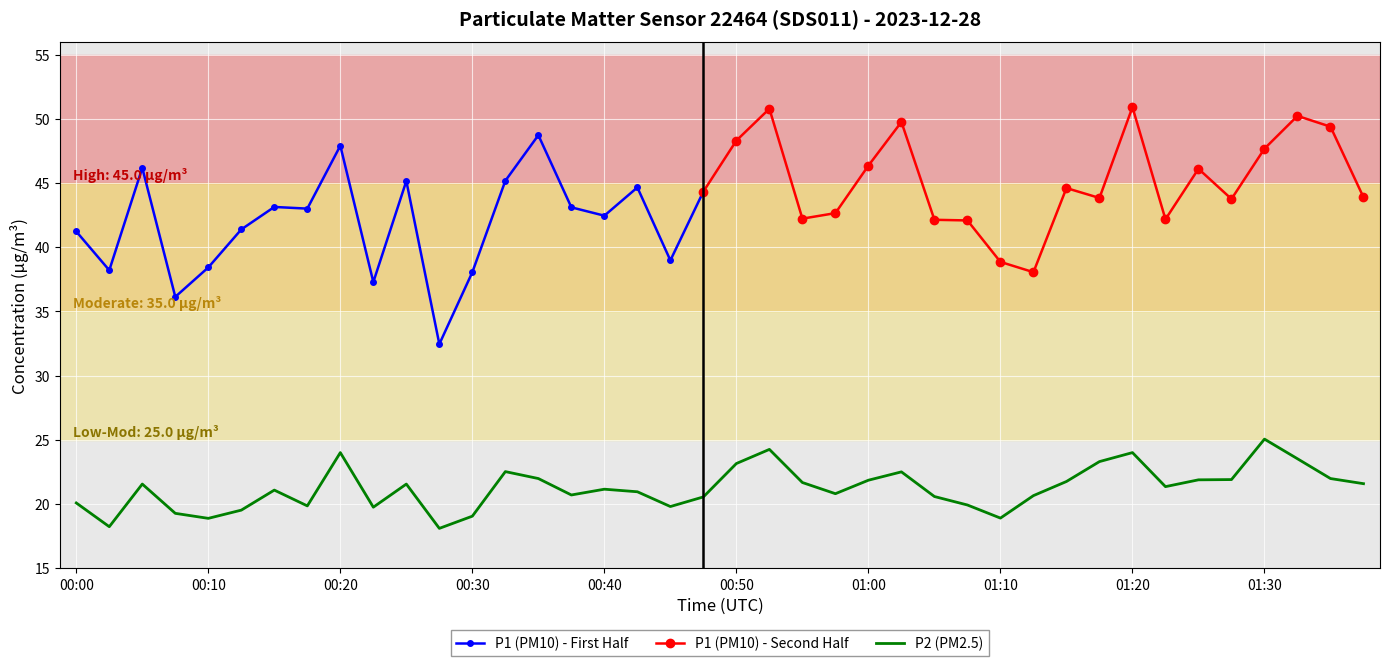

Is this an area chart (filled region under the line)?

No